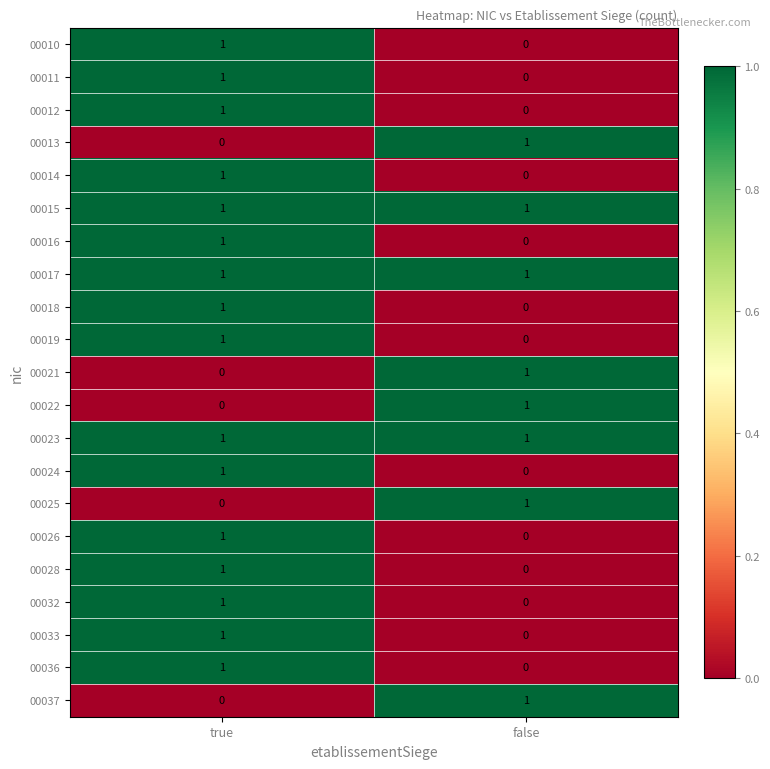

True or false: 00012 has a value of 0 at false.

True